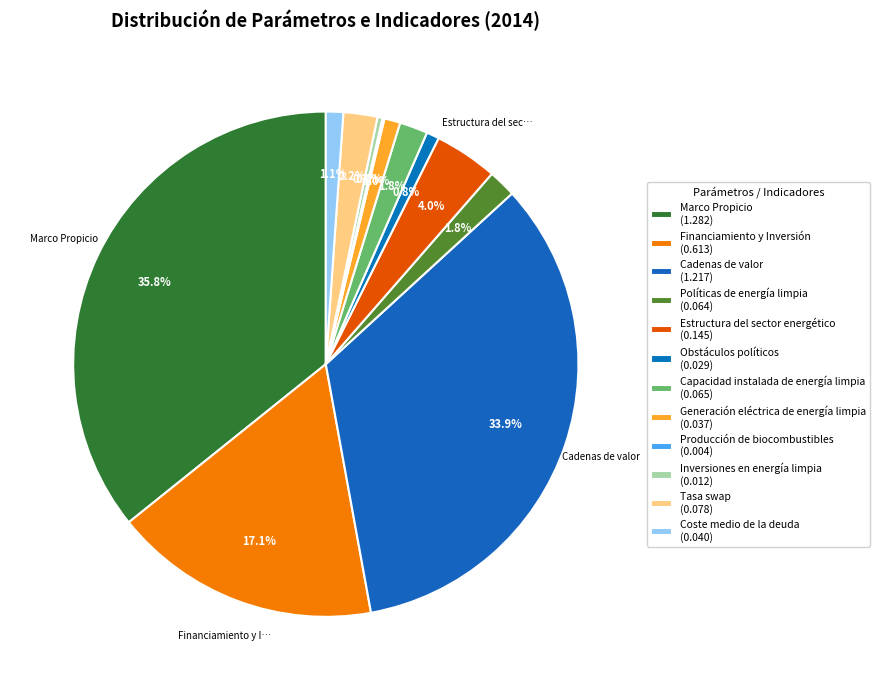

Which slice is the smallest?

Producción de biocombustibles